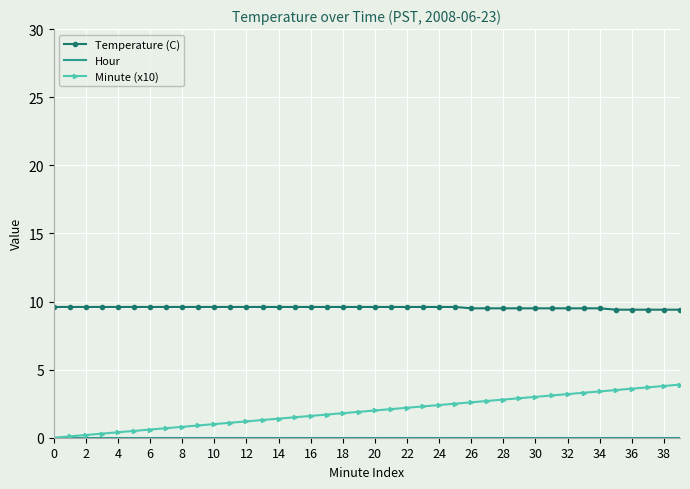

Which series has the largest total across all categories?

Temperature (C)